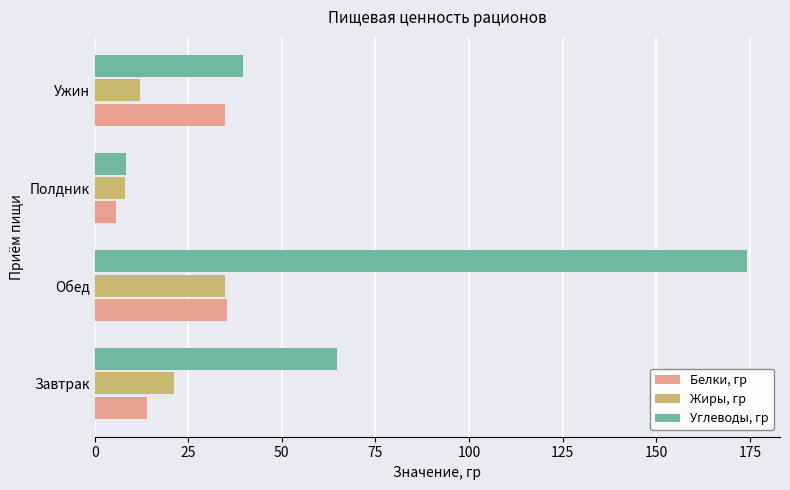

At which category is the sum across all series the highest?

Обед